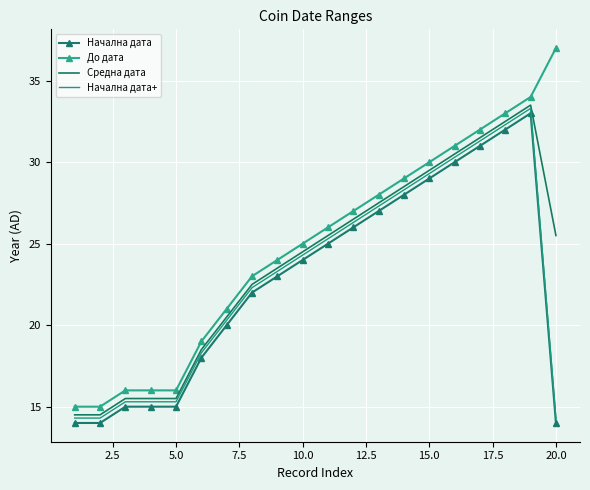

Which series has the largest total across all categories?

До дата